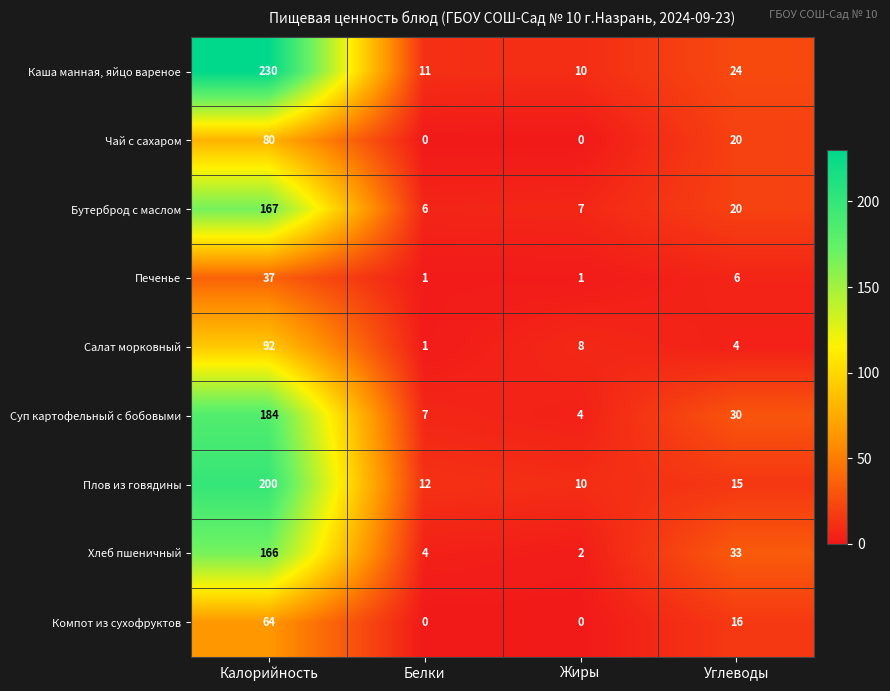

The value of Хлеб пшеничный at Белки is 4. True or false?

True